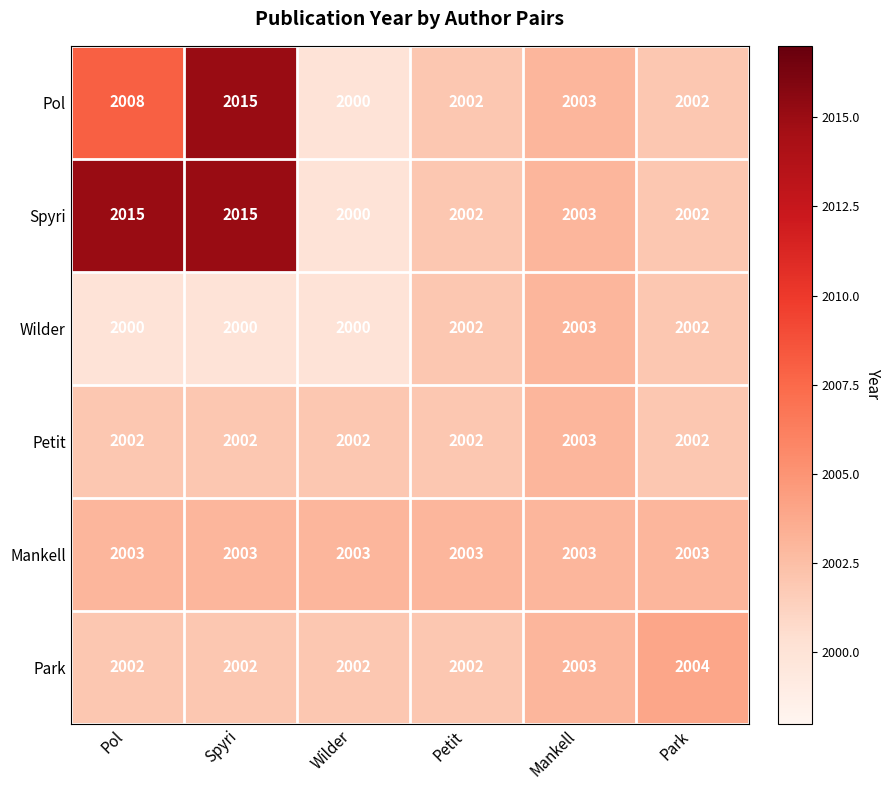

What is the minimum value for Mankell?

2003